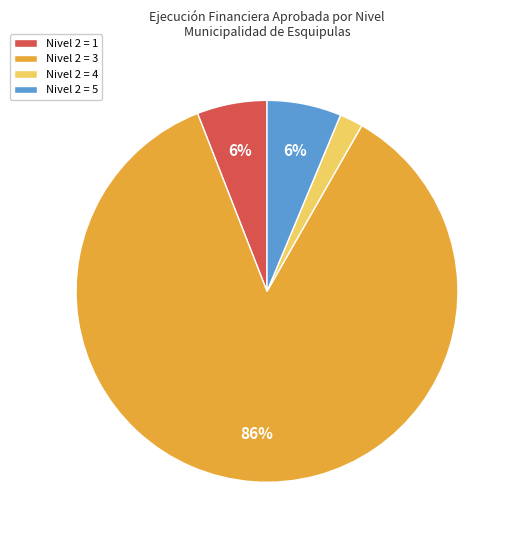

Which has a higher value, Nivel 2 = 4 or Nivel 2 = 1?

Nivel 2 = 1